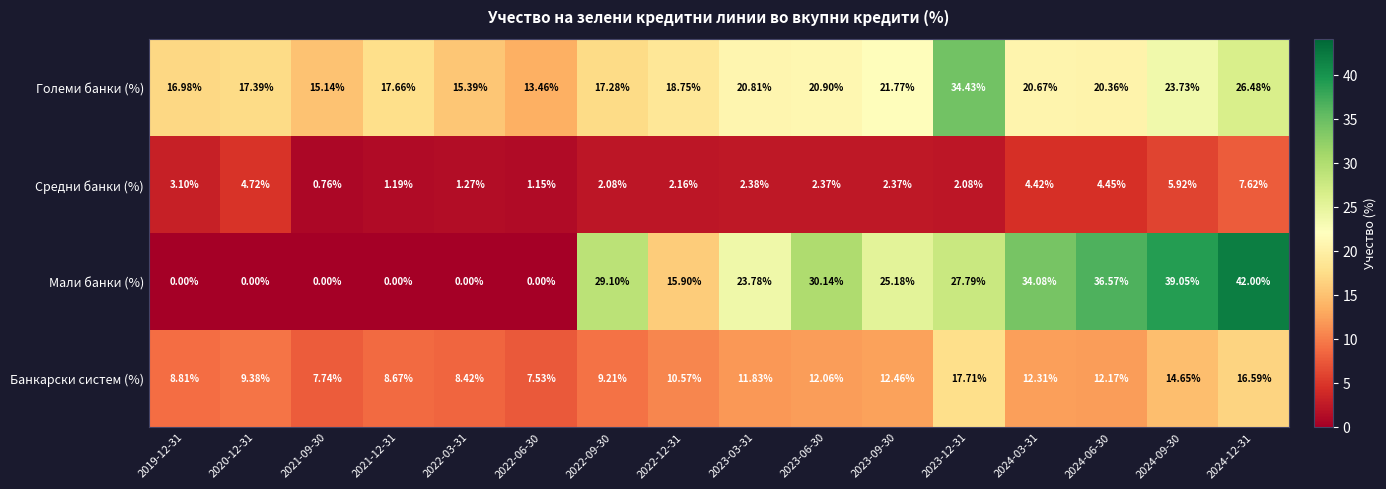

Which series has the widest spread of values?

Мали банки (%)